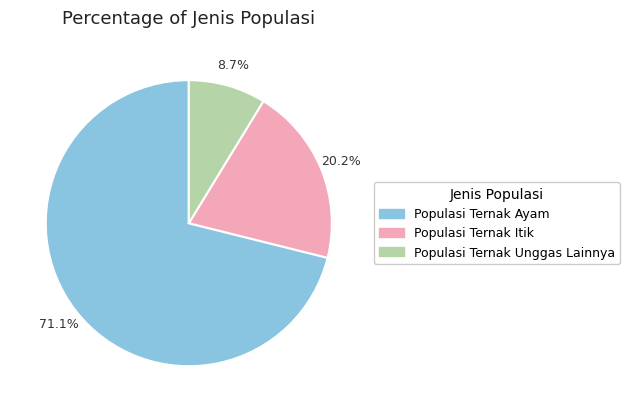

Does any single category account for the majority?

Yes